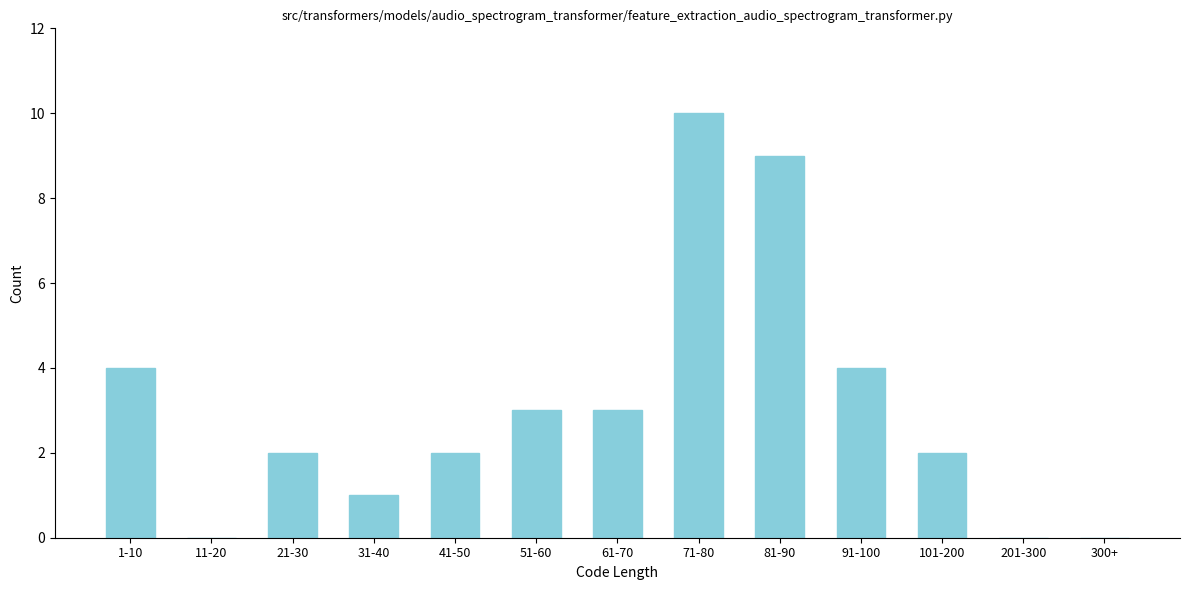

Reading left to right, extract all data points from this chart.

1-10=4	11-20=0	21-30=2	31-40=1	41-50=2	51-60=3	61-70=3	71-80=10	81-90=9	91-100=4	101-200=2	201-300=0	300+=0